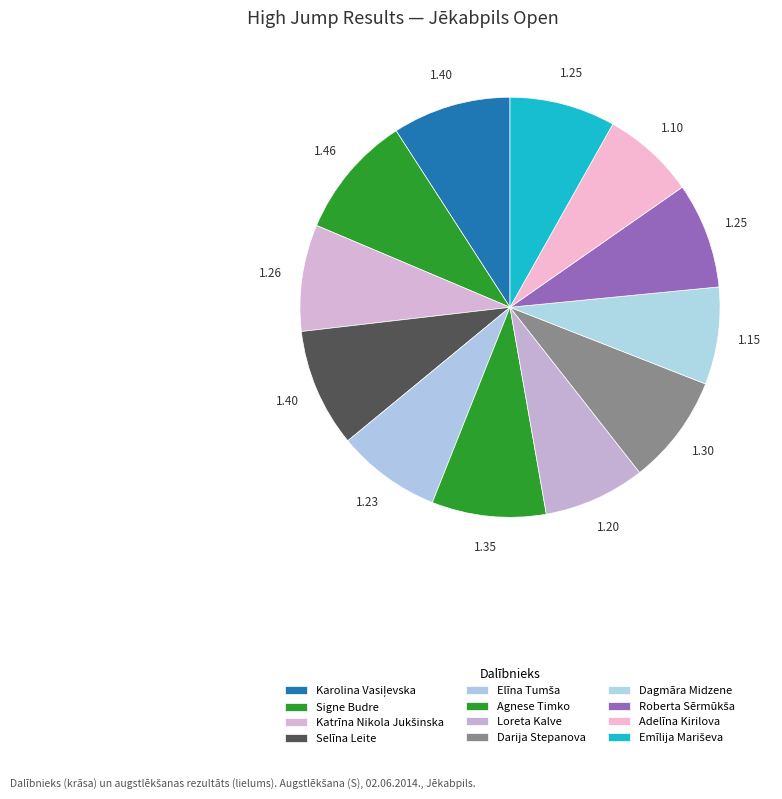

Count the number of slices in the pie.

12